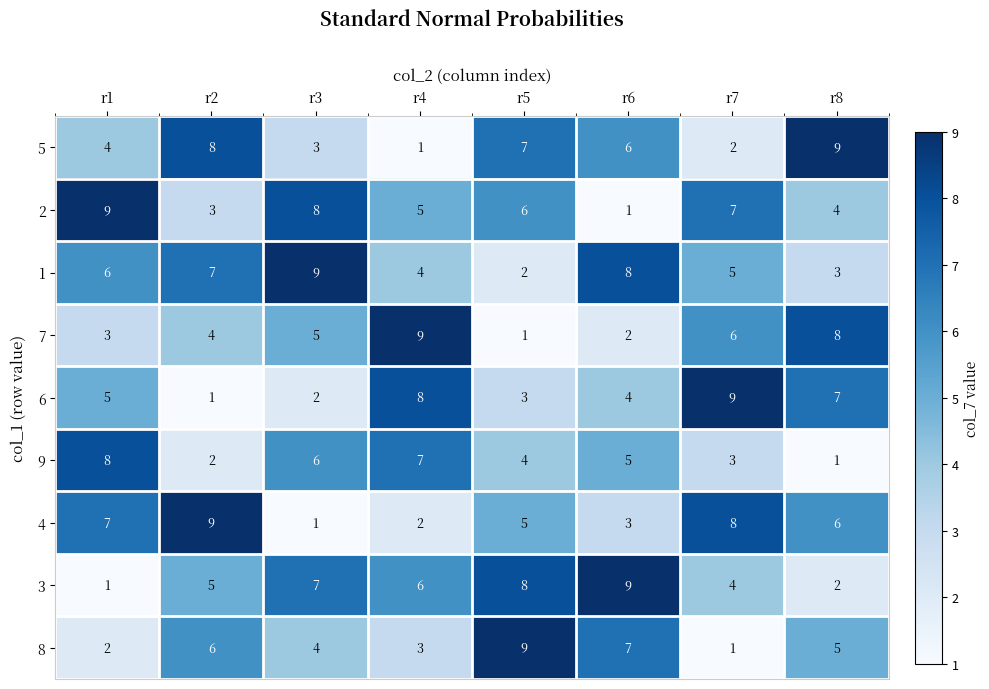

At which label does 6 reach its peak?

r7